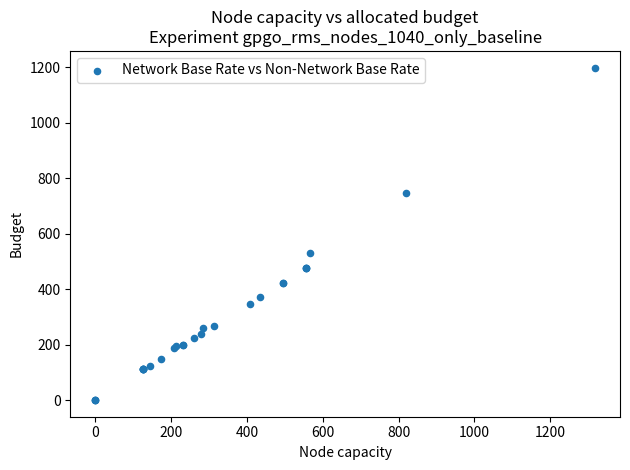

What Y value in the scatter plot is closest to 599?

531.3